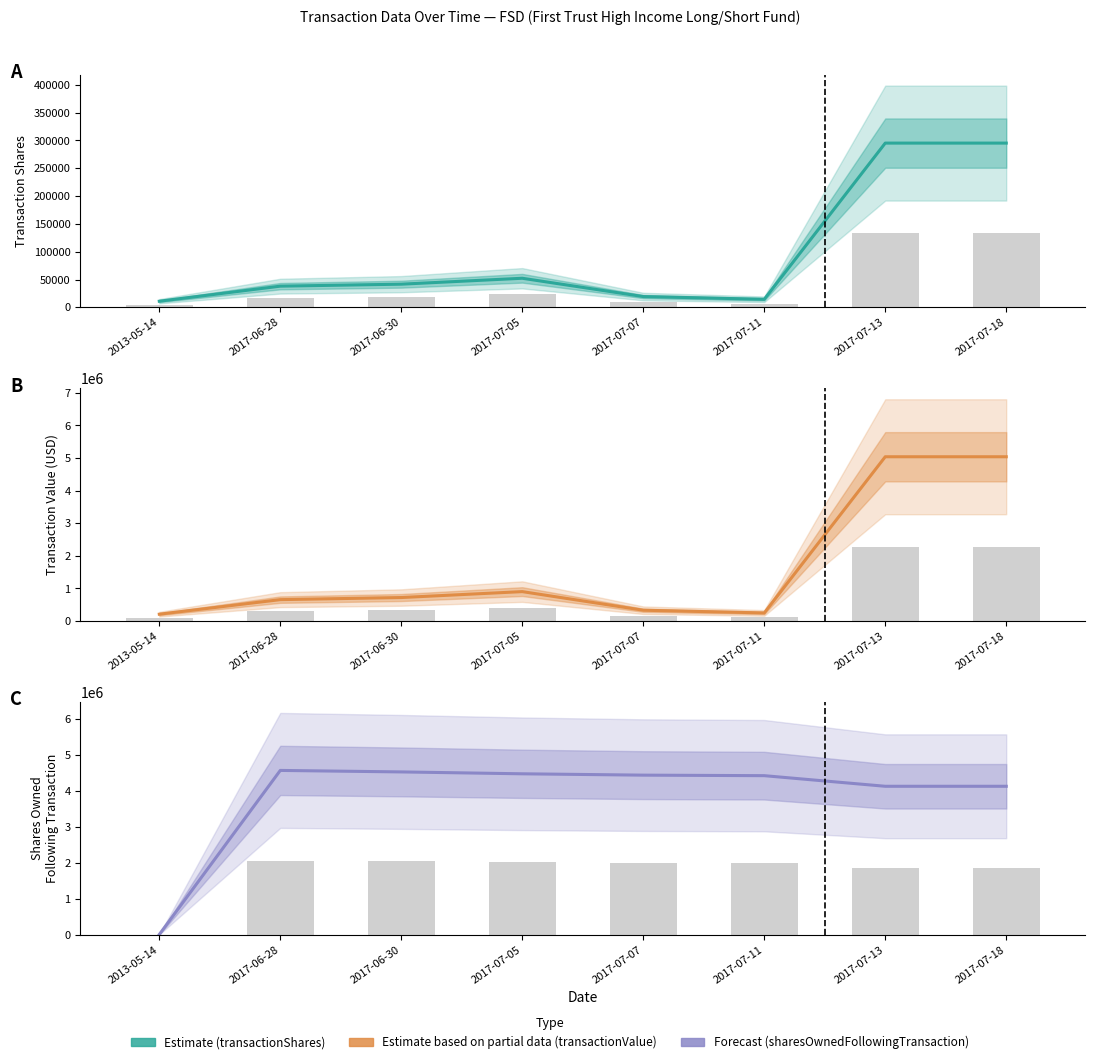

What is the label of the 2nd bar from the right?

2017-07-13